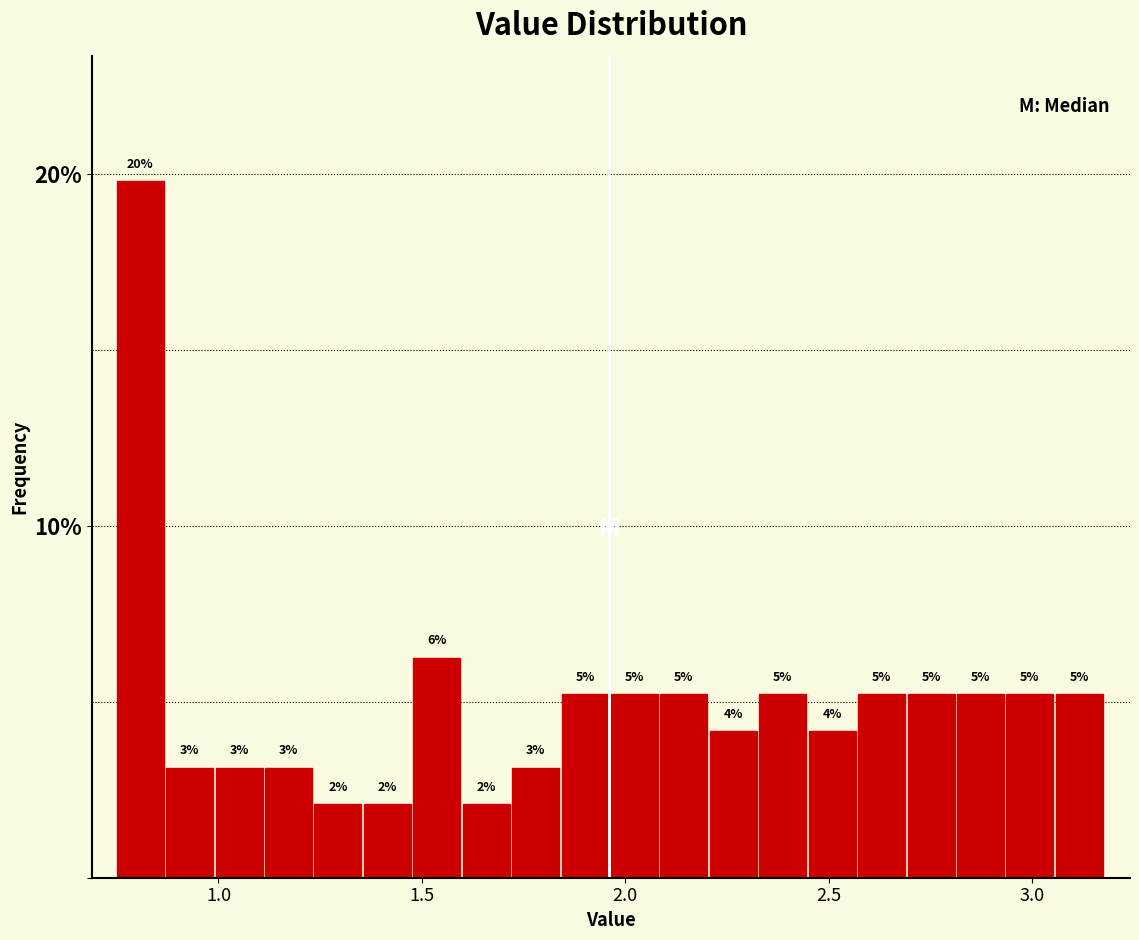

Read against the x-axis, roughly where is the centre of the tallest bar?

0.80